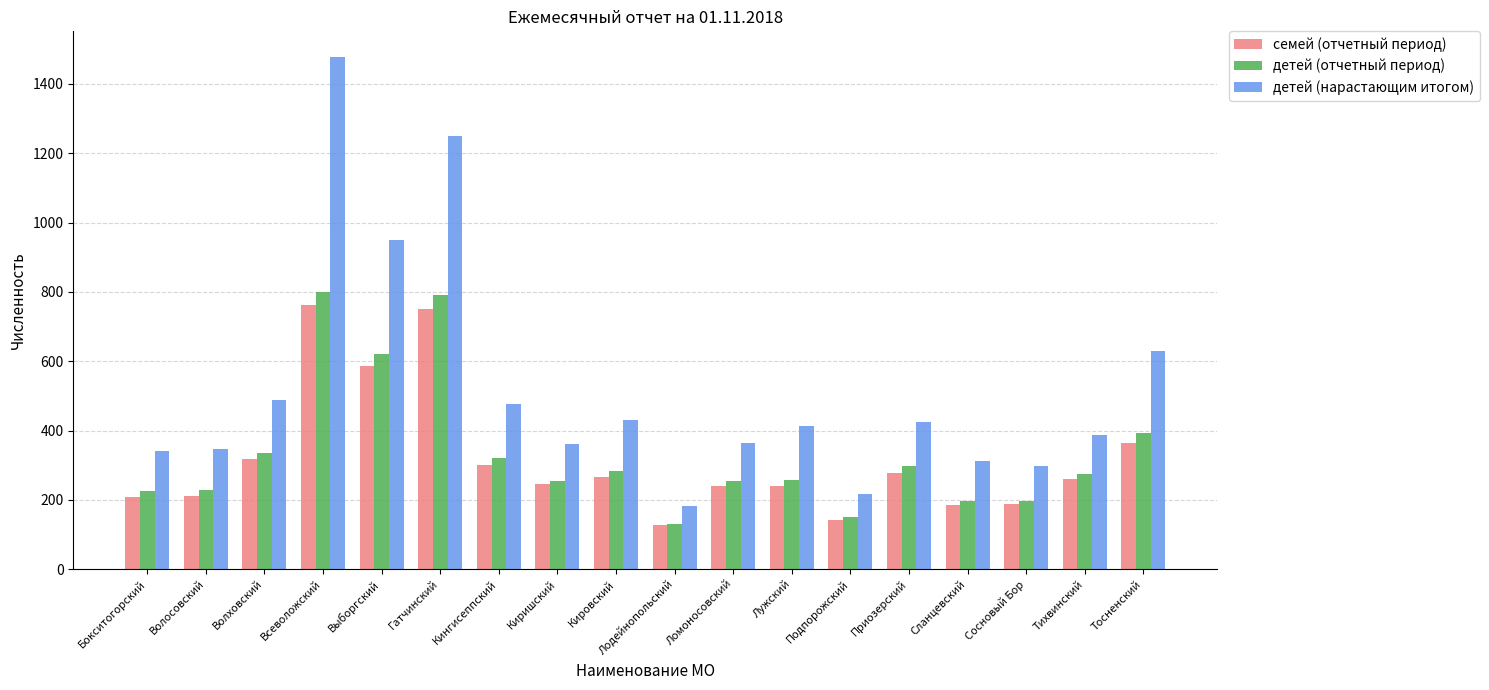

Is the value of детей (отчетный период) at Сланцевский greater than the value of семей (отчетный период) at Волховский?

No